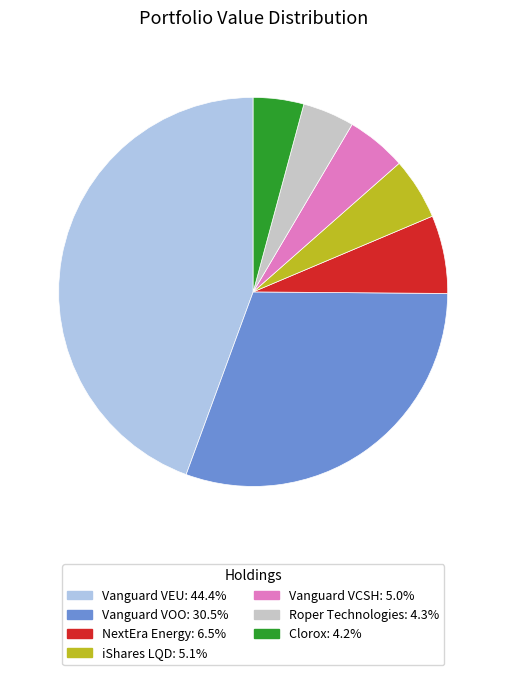

Is there any slice that represents more than half of the pie?

No